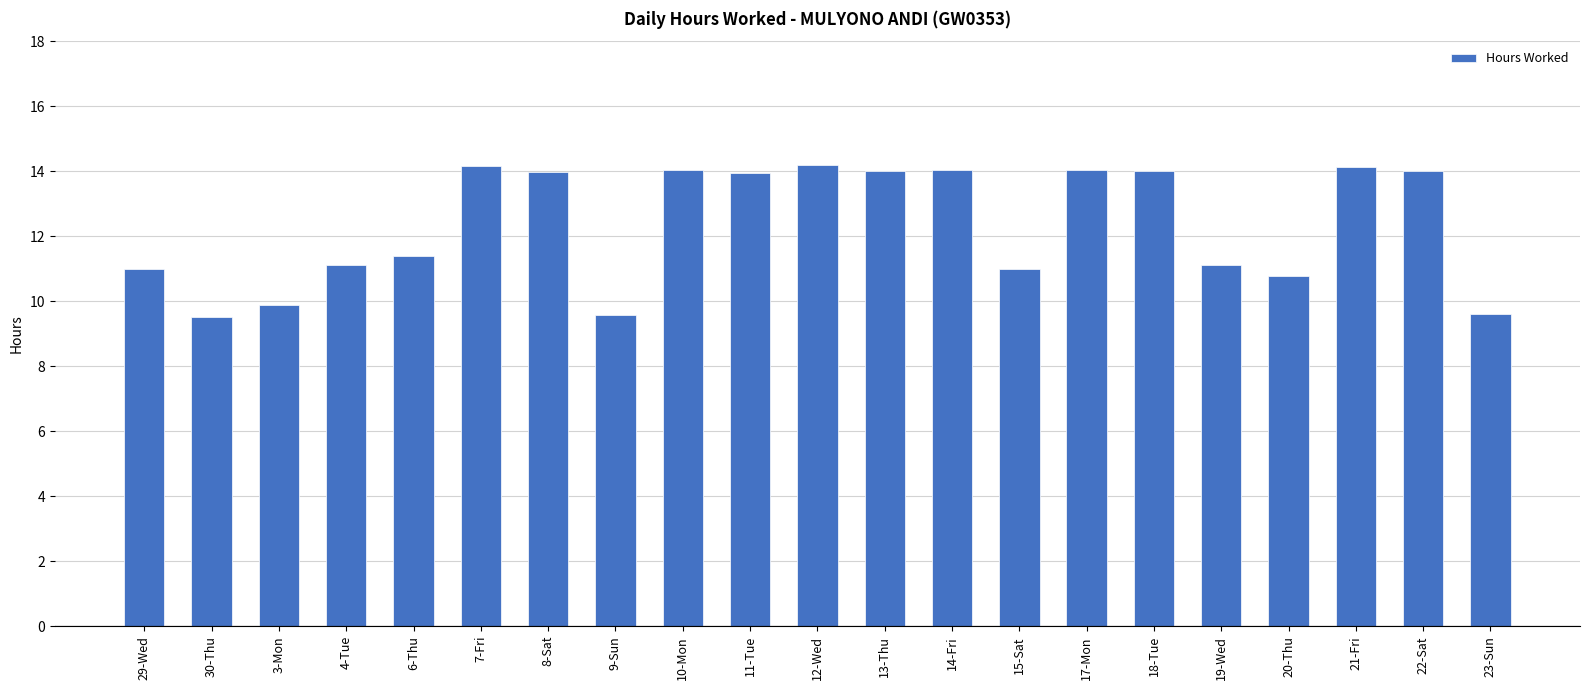

Is it true that the value at 9-Sun is 9.6?

True